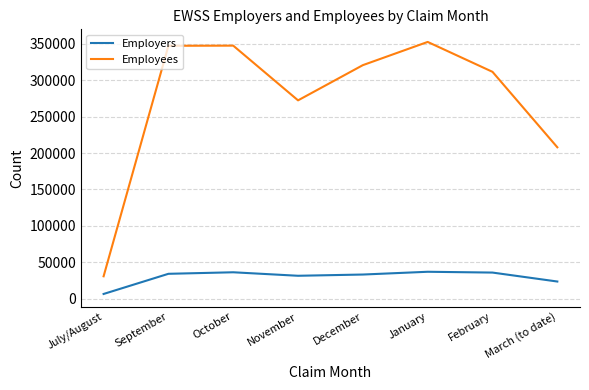

Which series has the largest range (max minus min)?

Employees